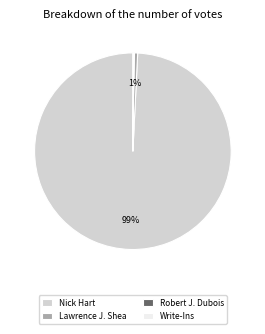

True or false: Lawrence J. Shea accounts for 1% of the total.

True